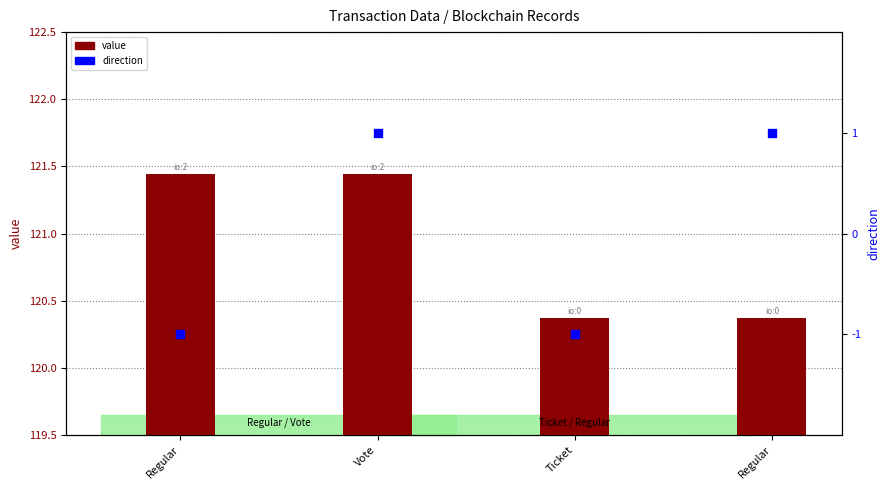

Is the value of value at Ticket greater than the value of direction at Regular?

Yes